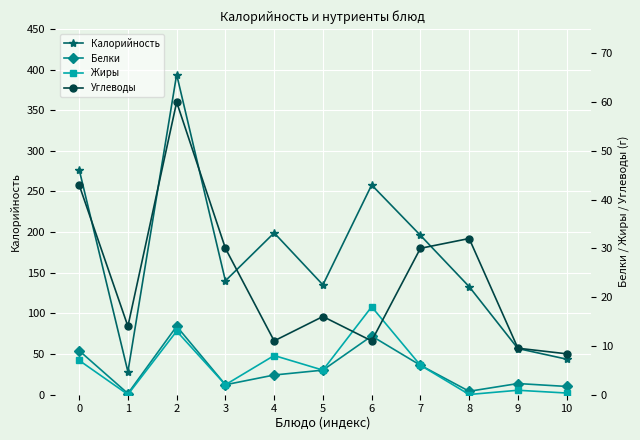

What is the difference between the maximum and minimum values in the Углеводы series?

51.6